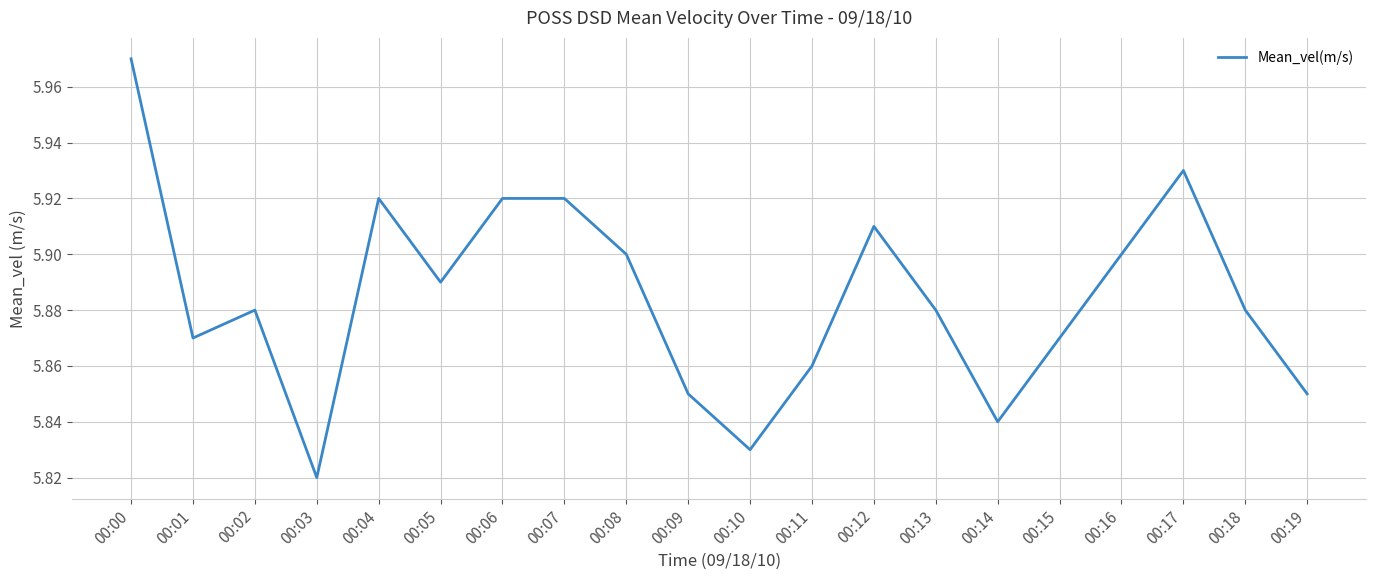

Where is the data nearest to the value 5?

00:03